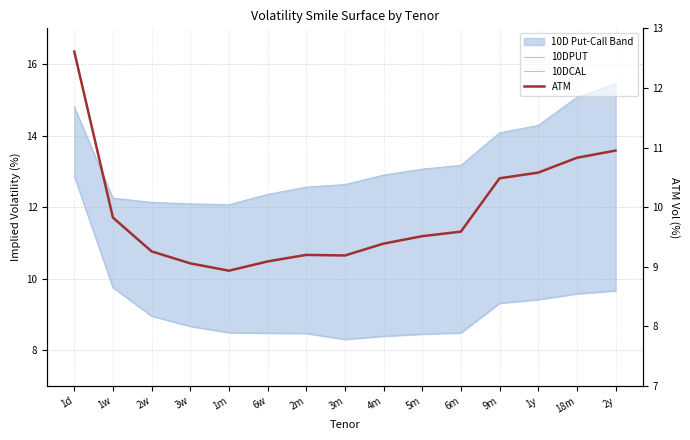

Which label corresponds to the largest value in the chart?

2y